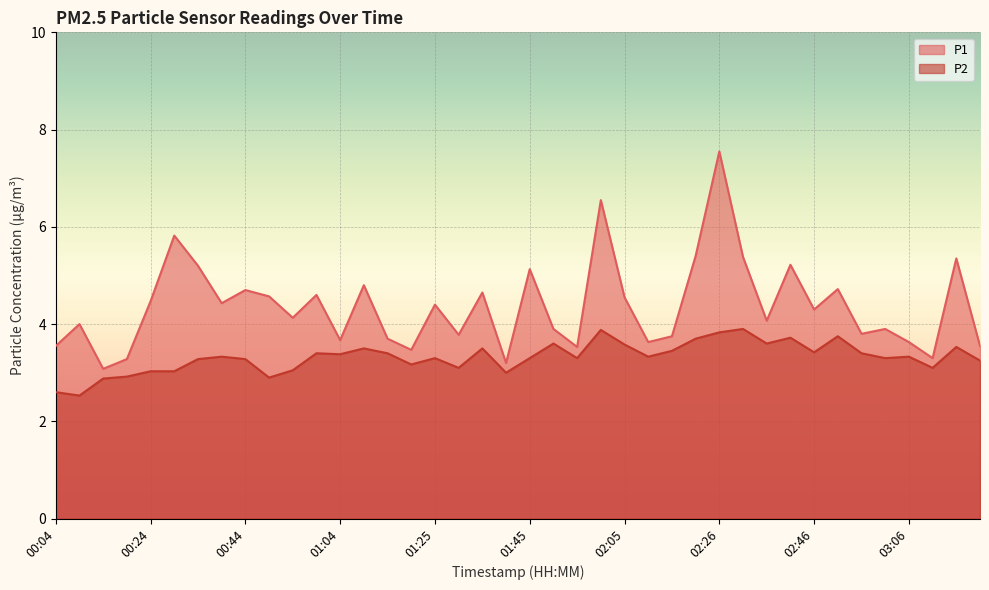

Which label corresponds to the largest value in the chart?

02:26